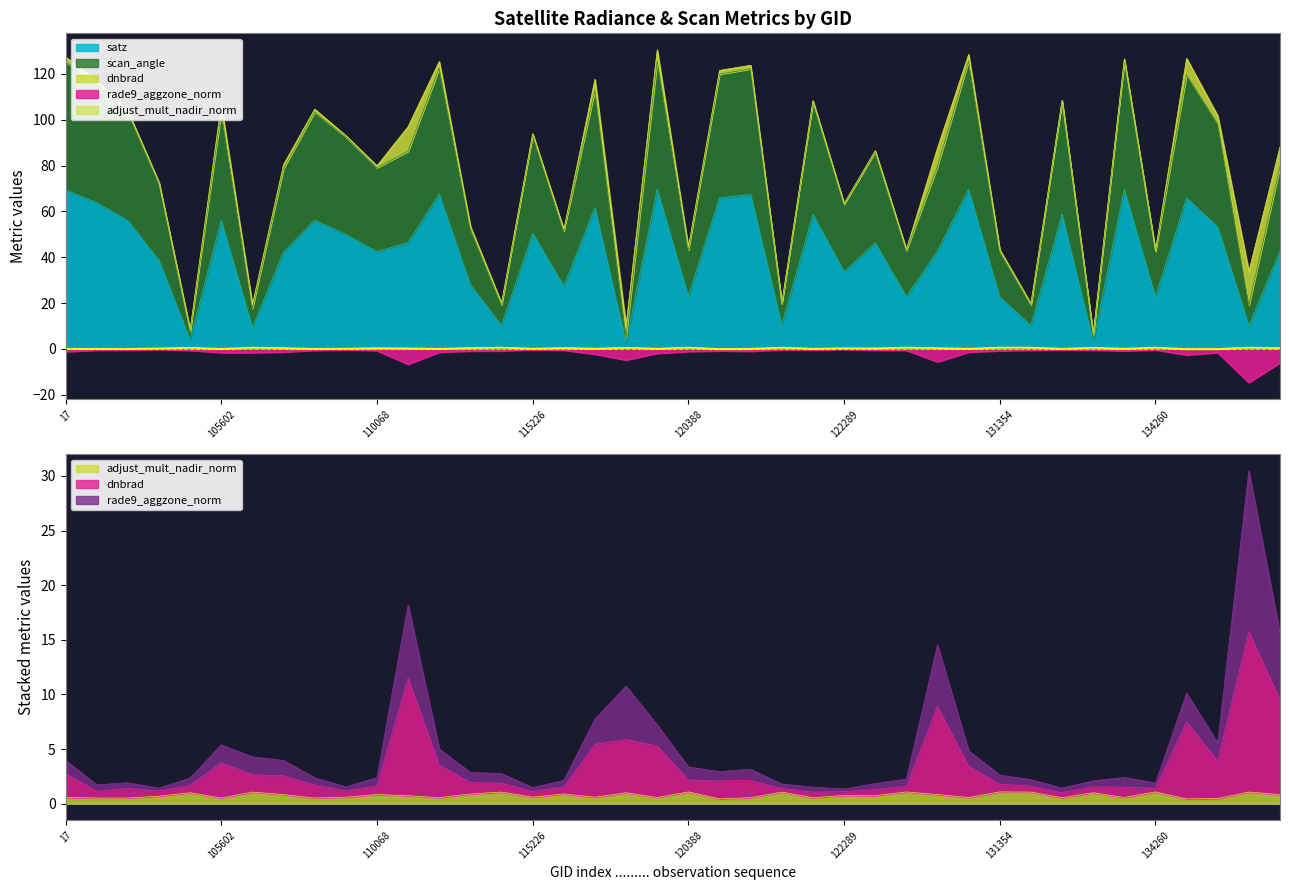

What is the difference between the rade9_aggzone_norm values at 115226 and 3995?

0.5